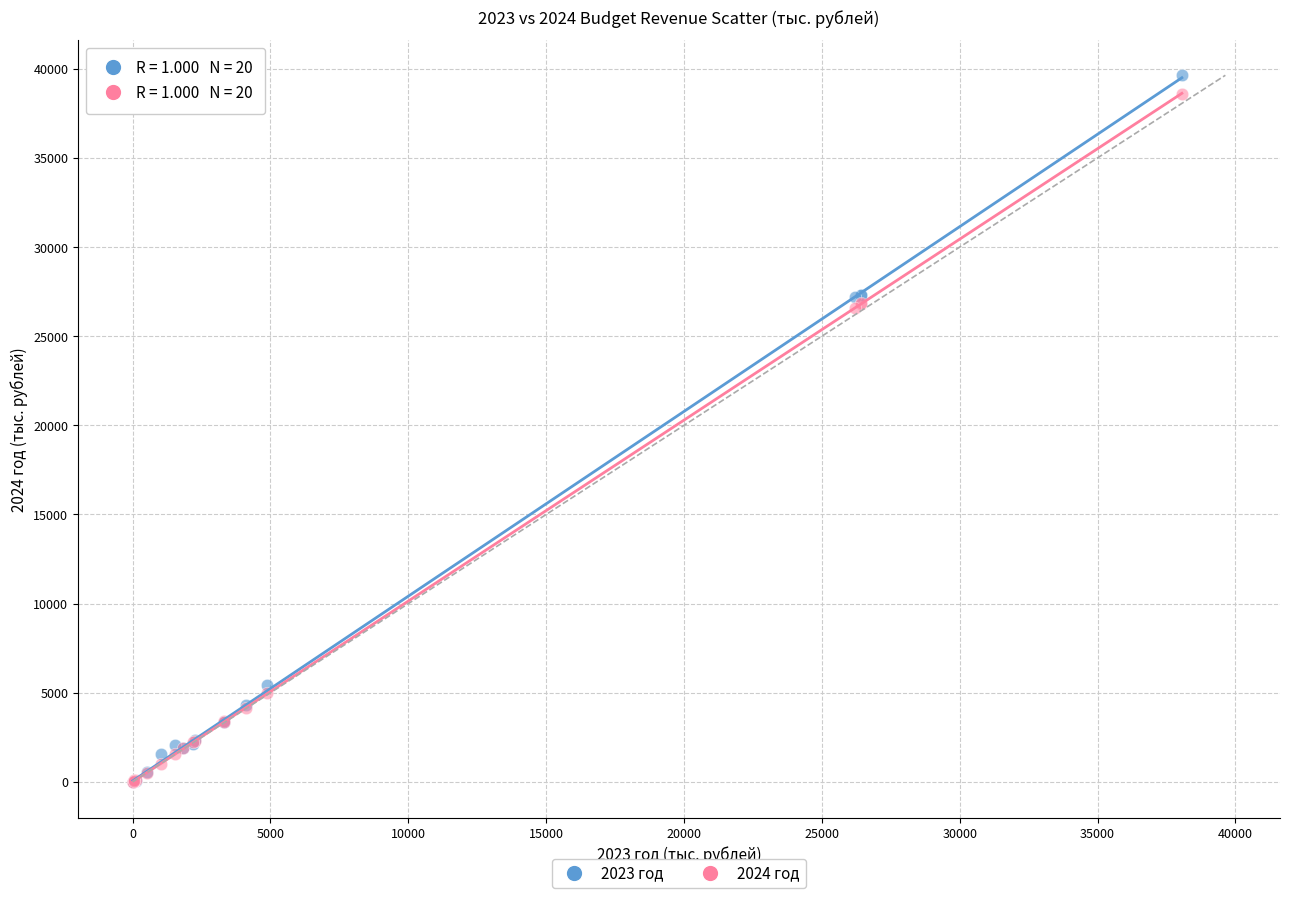

Which series contains the highest Y value?

2023 год